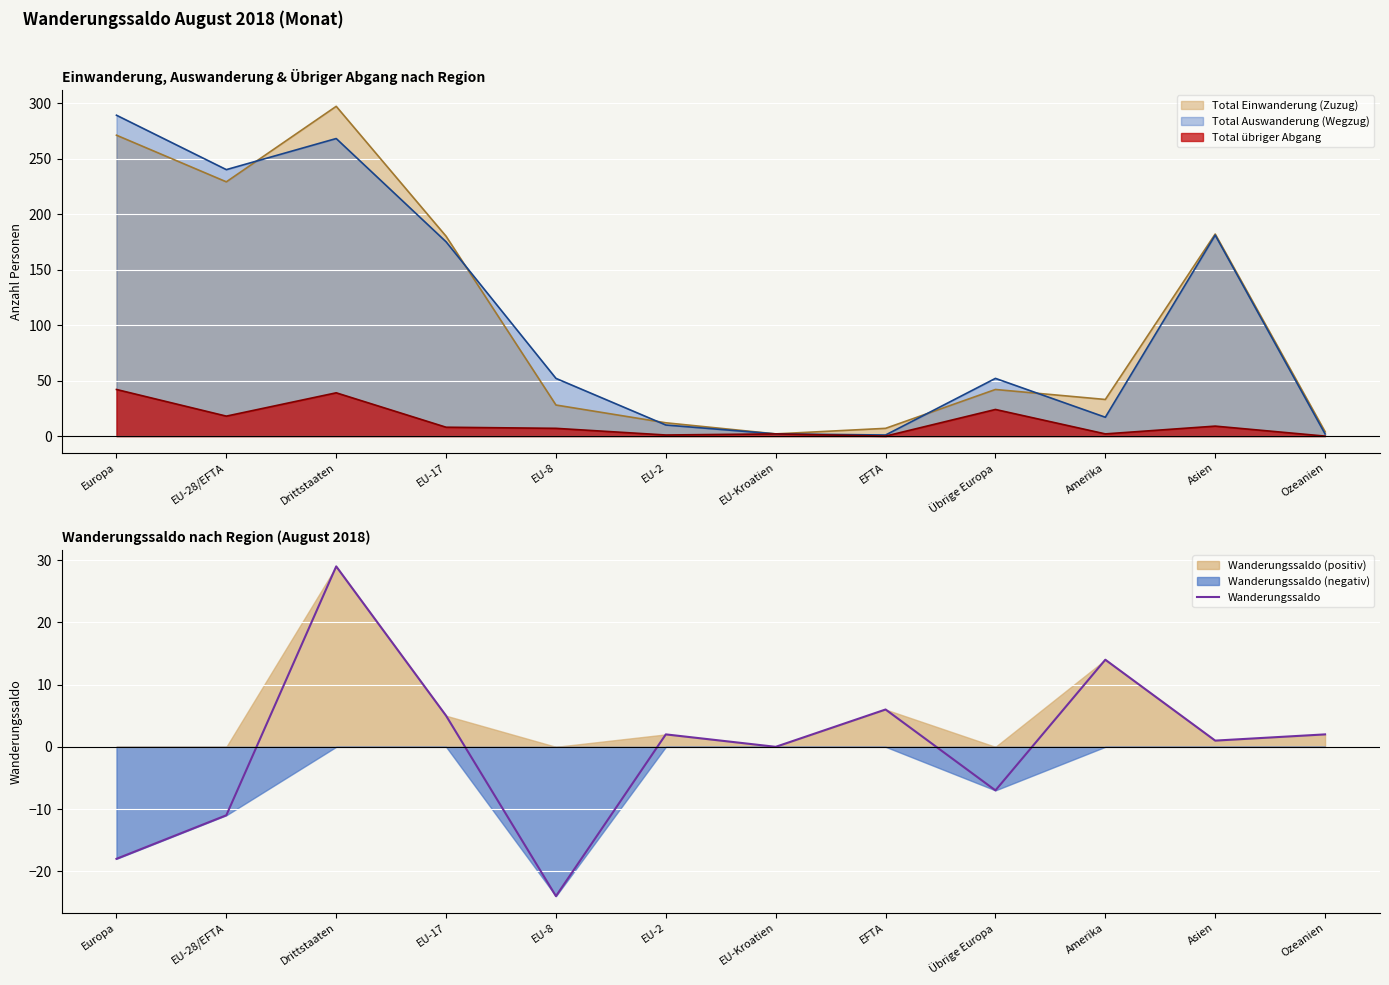

List the labels in order of value, largest first.

Drittstaaten, Amerika, EFTA, EU-17, EU-2, Ozeanien, Asien, EU-Kroatien, Übrige Europa, EU-28/EFTA, Europa, EU-8